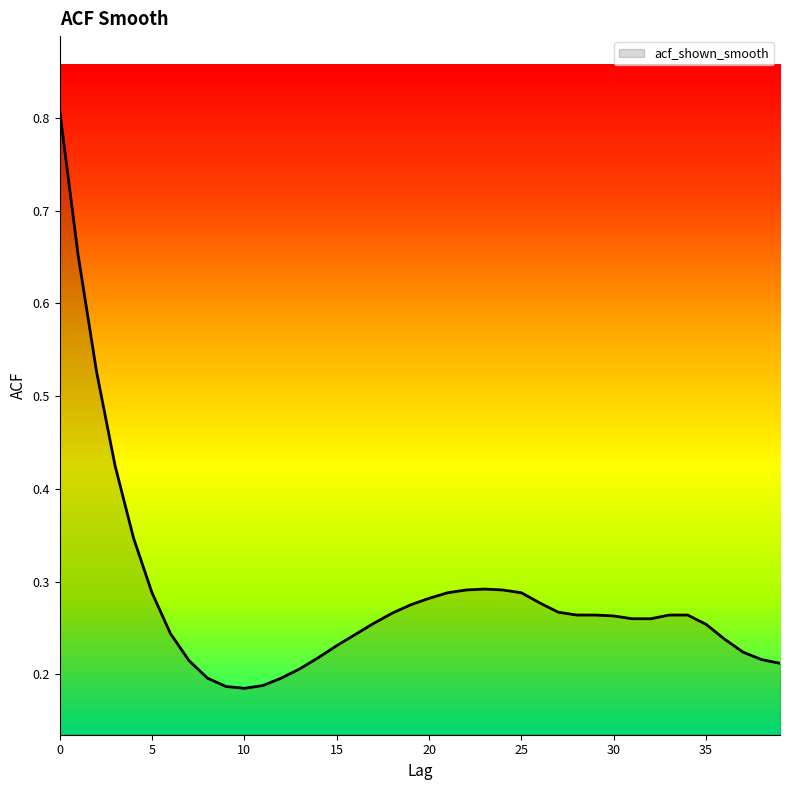

What is the difference between the maximum and minimum values?

0.6